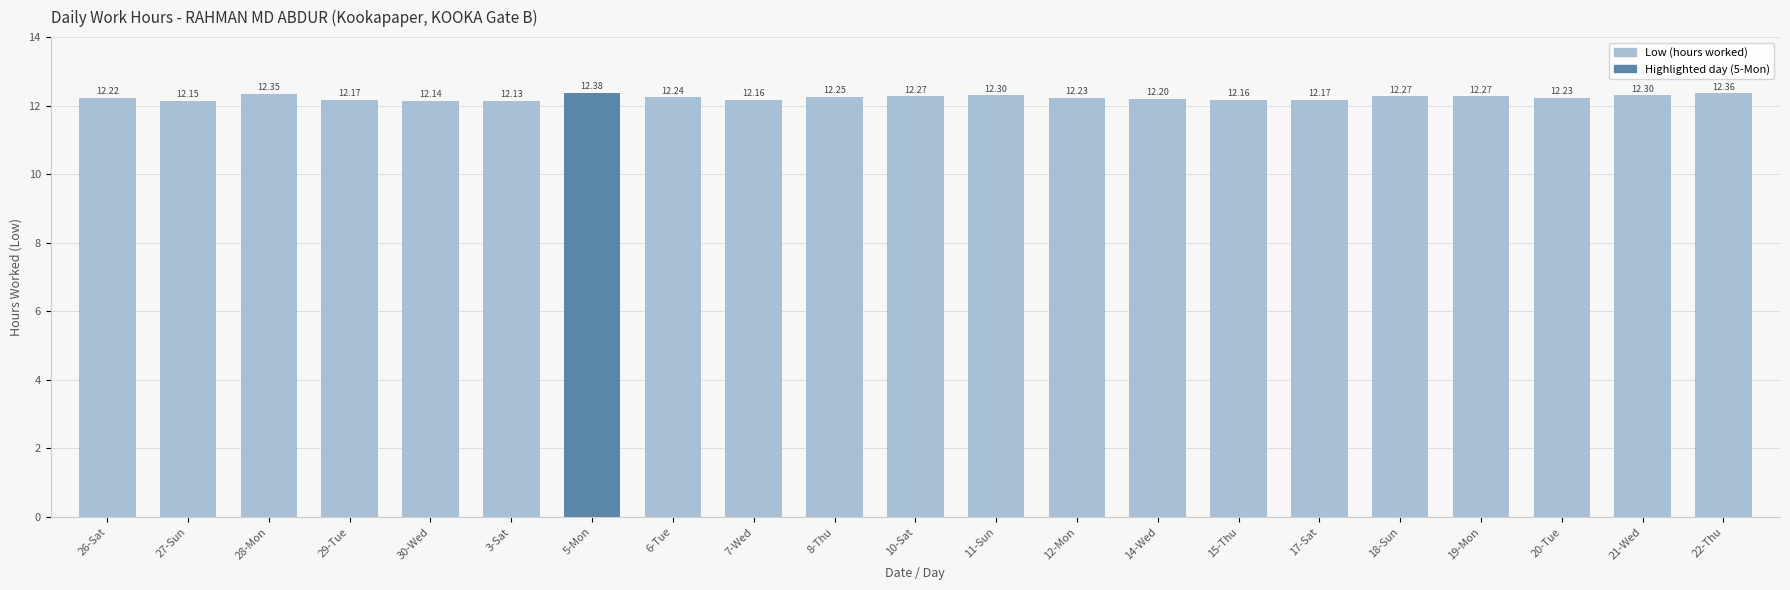

What value does the data have at 18-Sun?

12.3